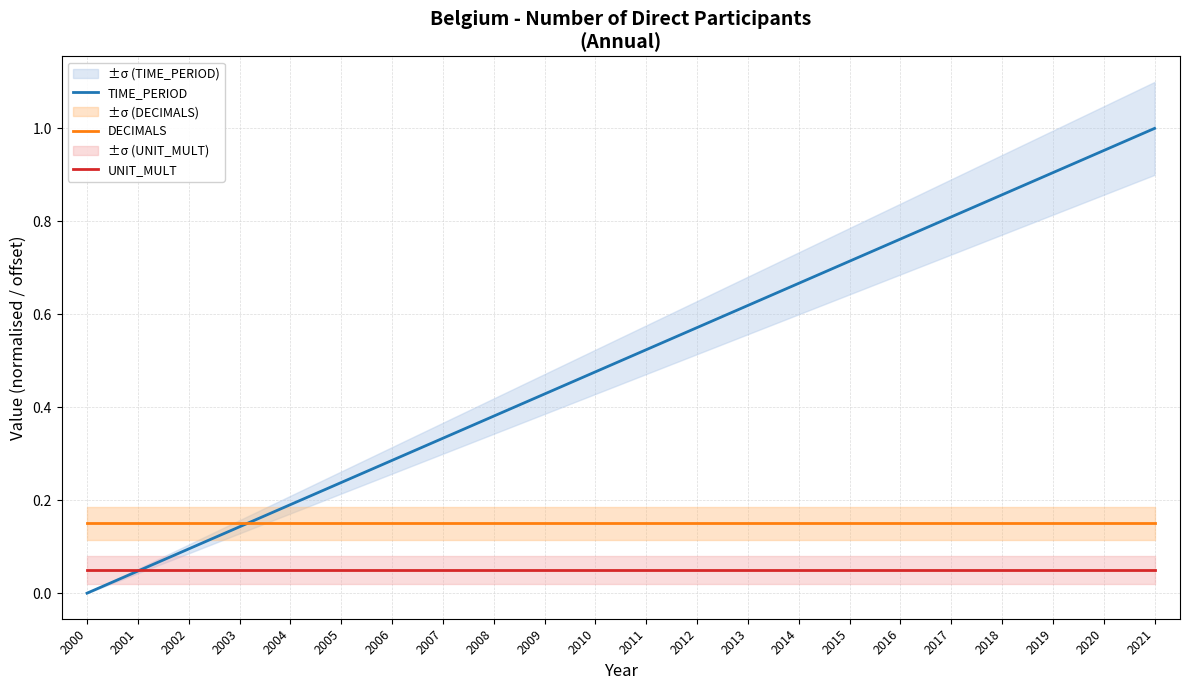

What is the difference between the second highest and second lowest values in the TIME_PERIOD series?

0.9